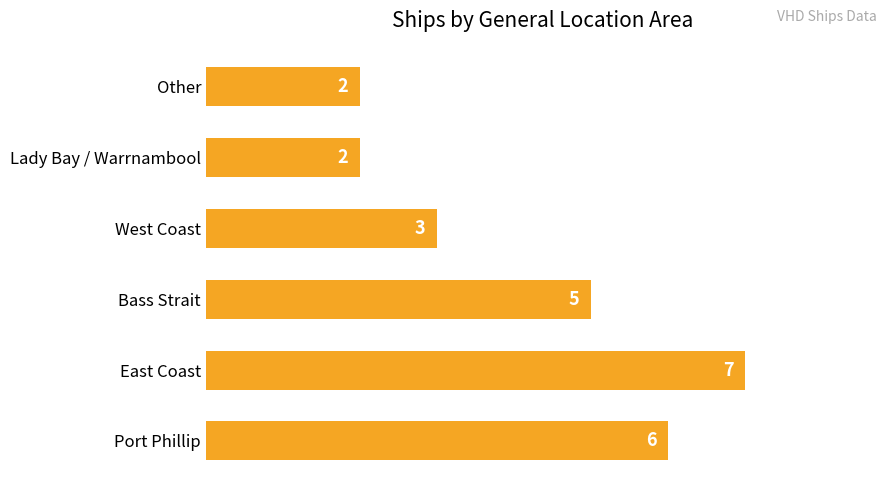

The value at Other is 1. True or false?

False